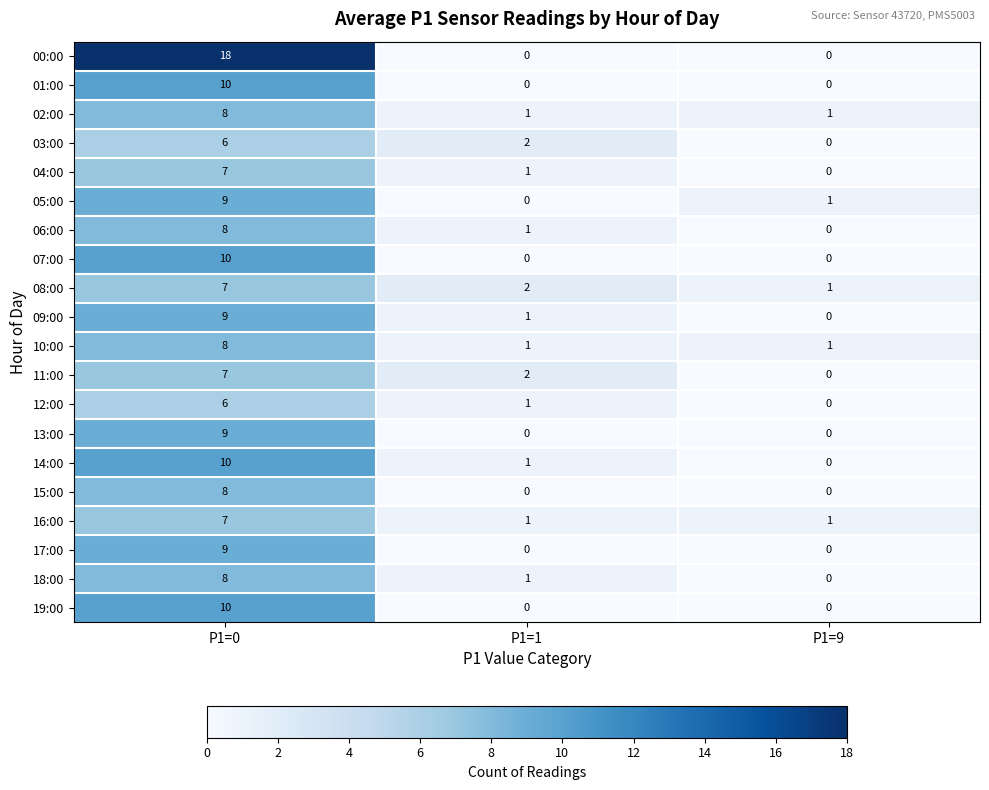

Is it true that 12:00 equals 9 at P1=0?

False